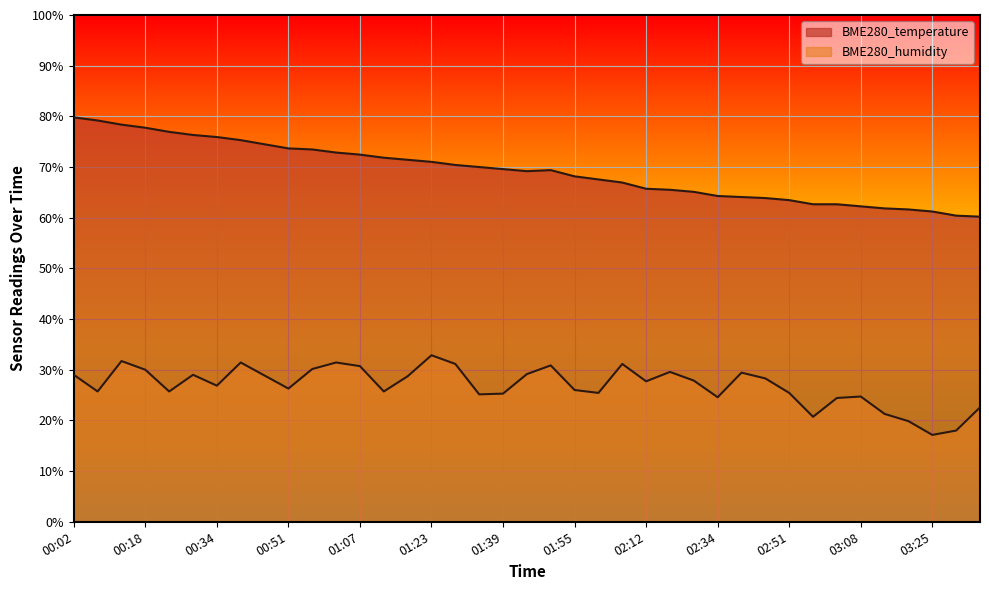

Read the BME280_temperature value at 01:44.

69.2